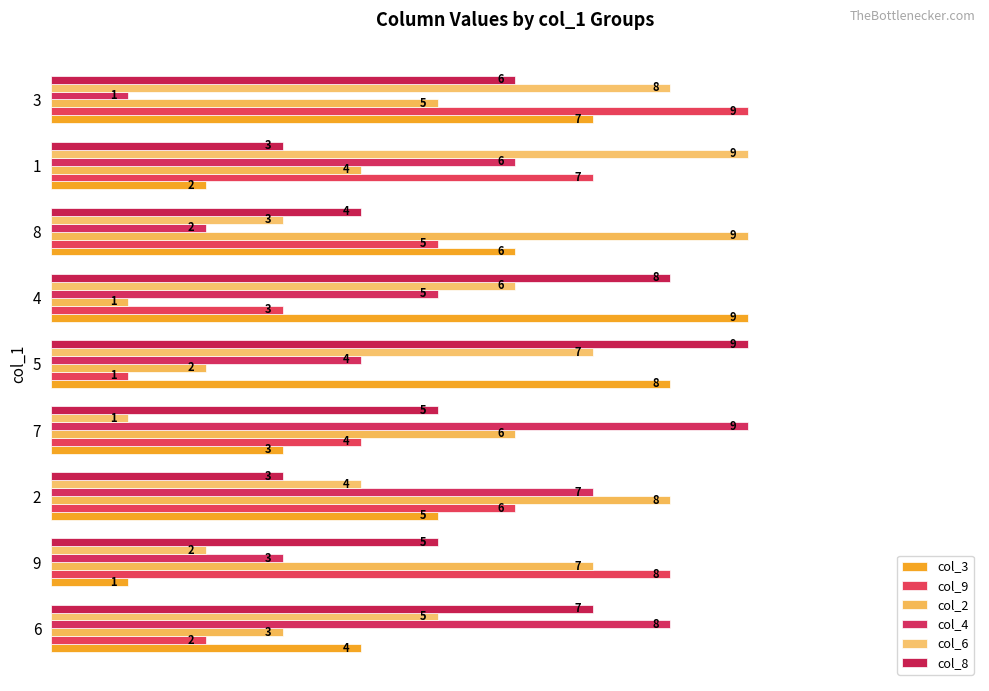

How many data points in col_9 are less than 5?

4